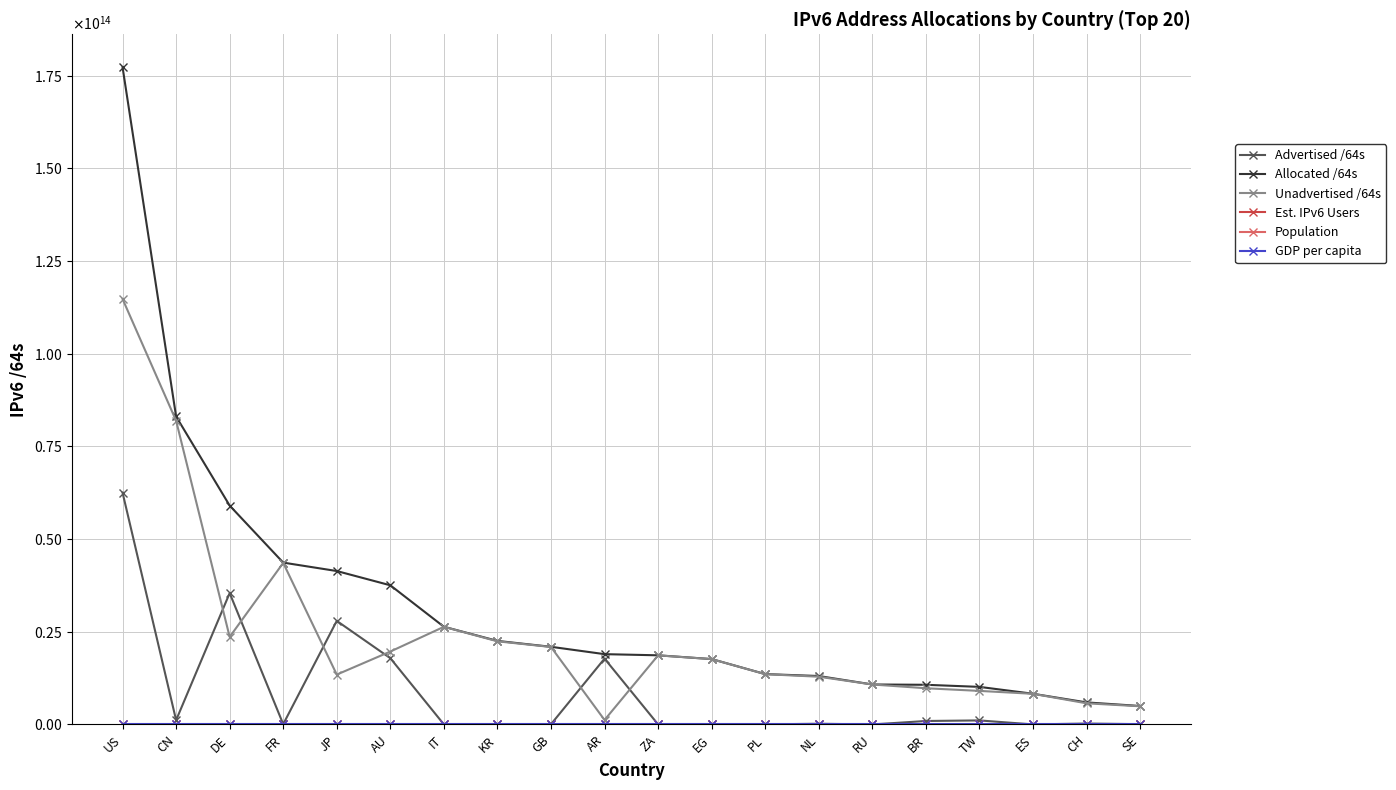

Which category has the highest value across all series?

US